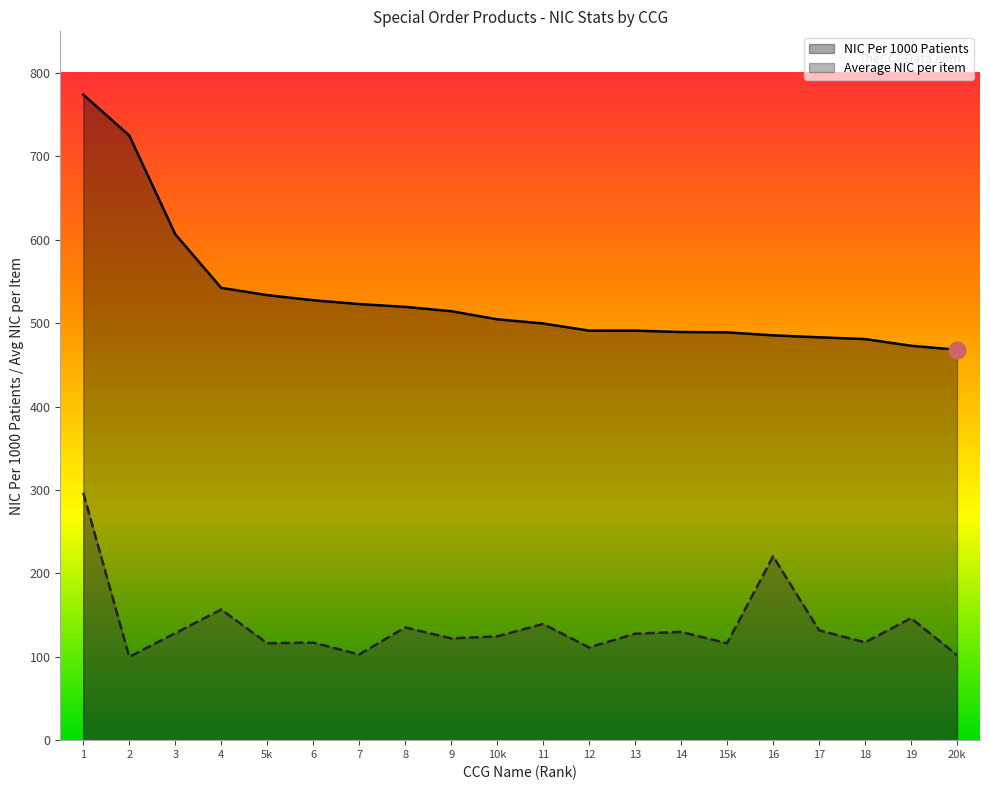

Read the NIC Per 1000 Patients value at 13.

491.1